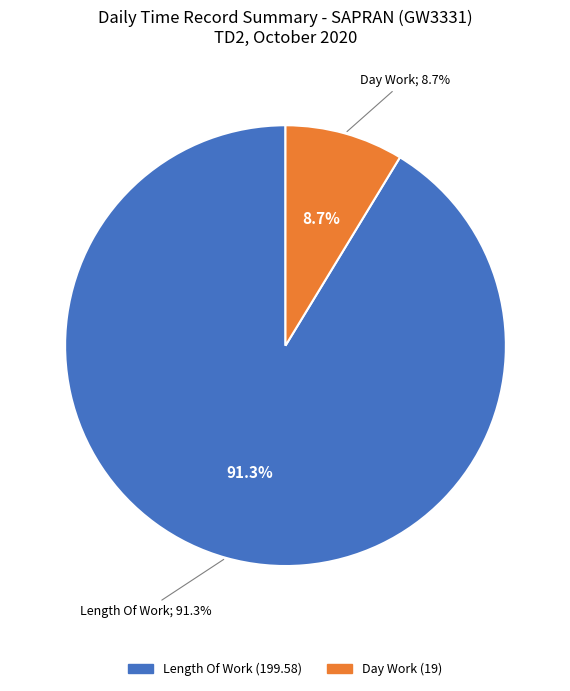

What is the majority slice?

Length Of Work